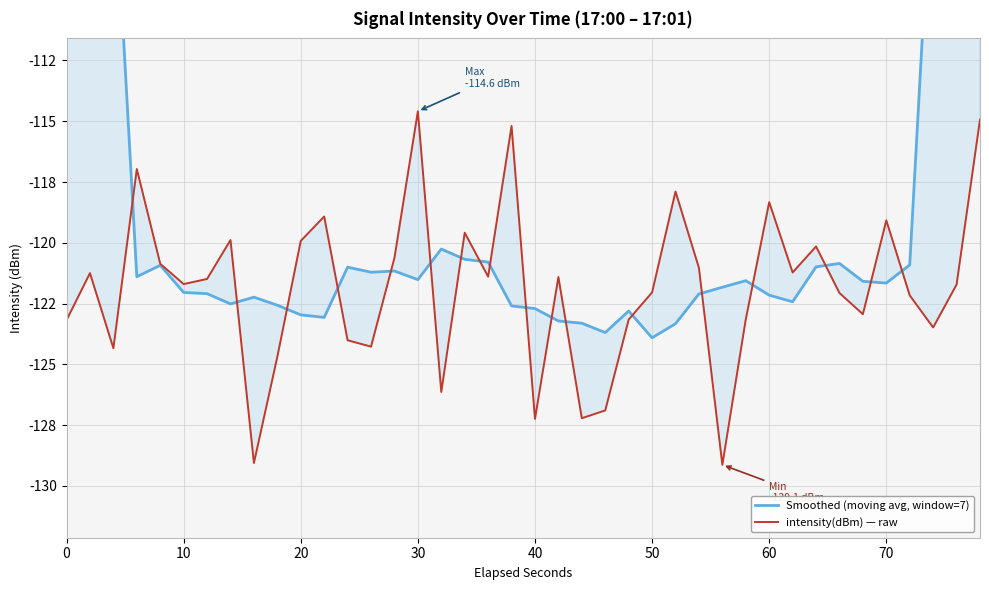

Is this an area chart (filled region under the line)?

No